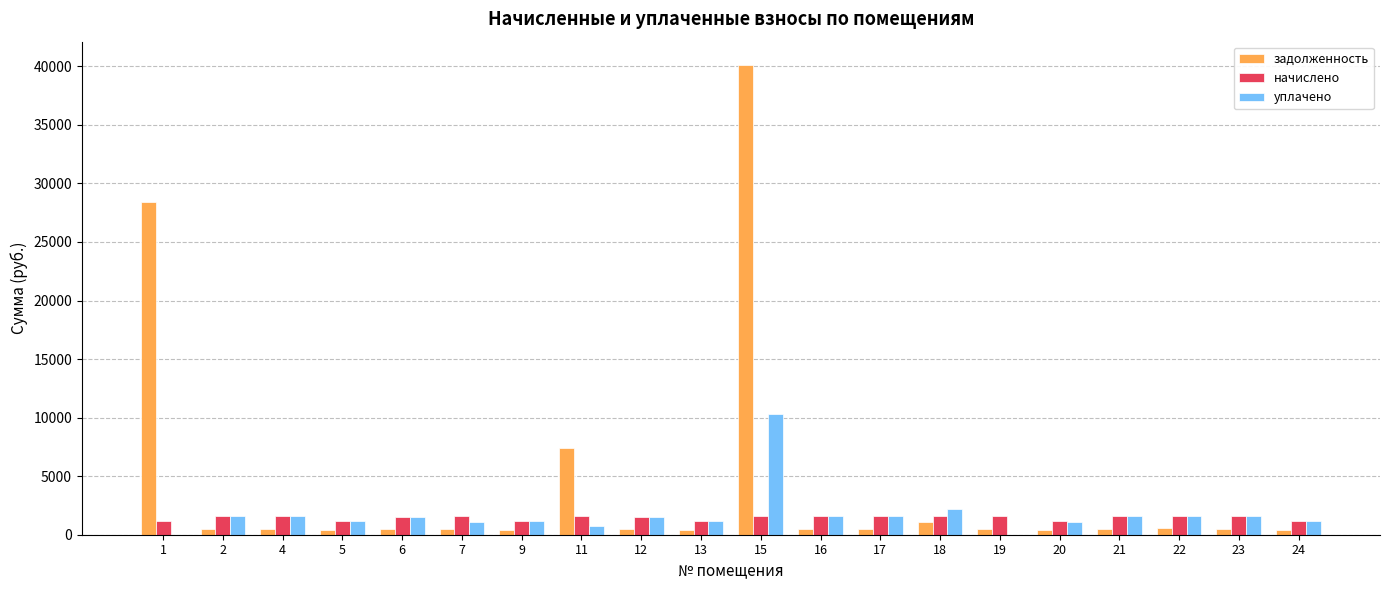

At which label does задолженность reach its peak?

15